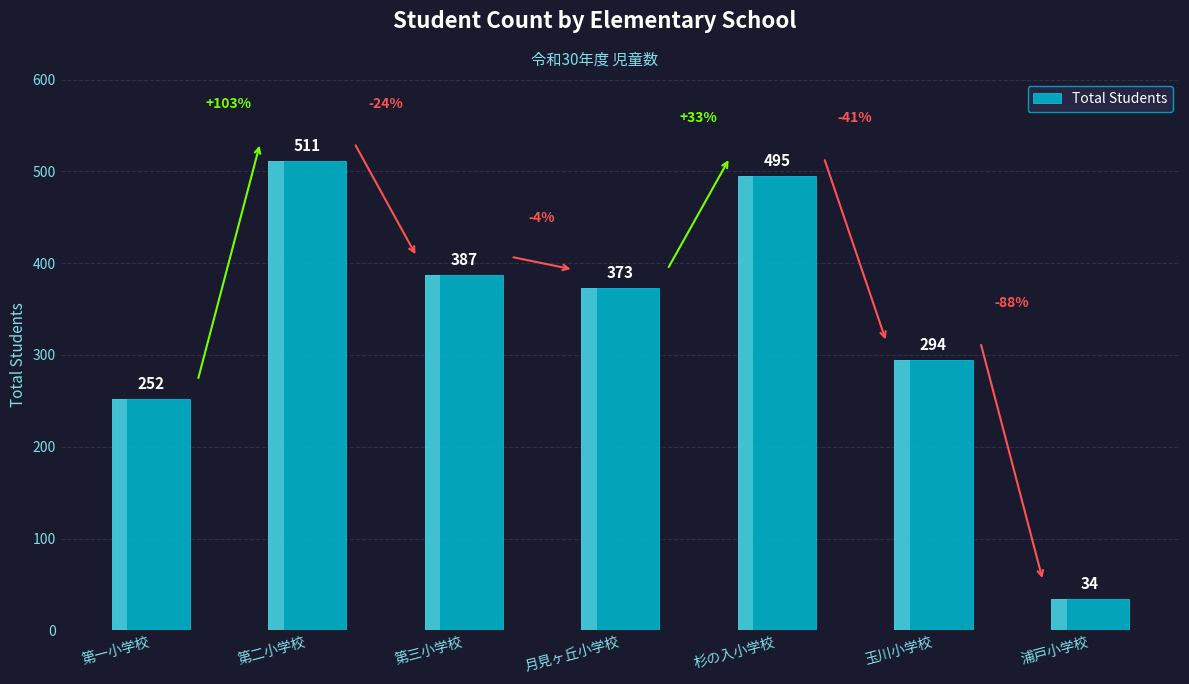

Are the bars grouped side by side (vs. stacked)?

No